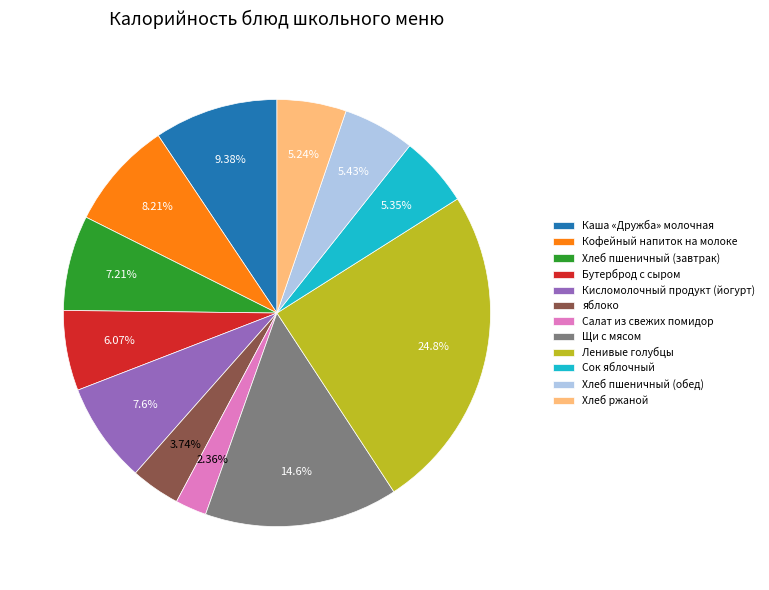

To the nearest percent, what is the combined percentage of Ленивые голубцы and Сок яблочный?

30%